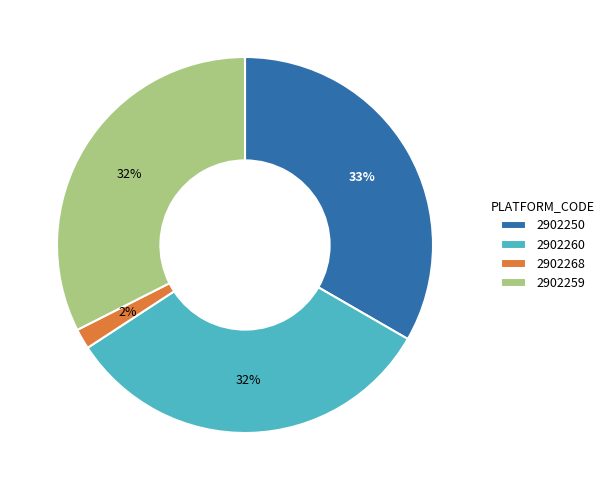

Is the sum of 2902260 and 2902268 greater than half?

No